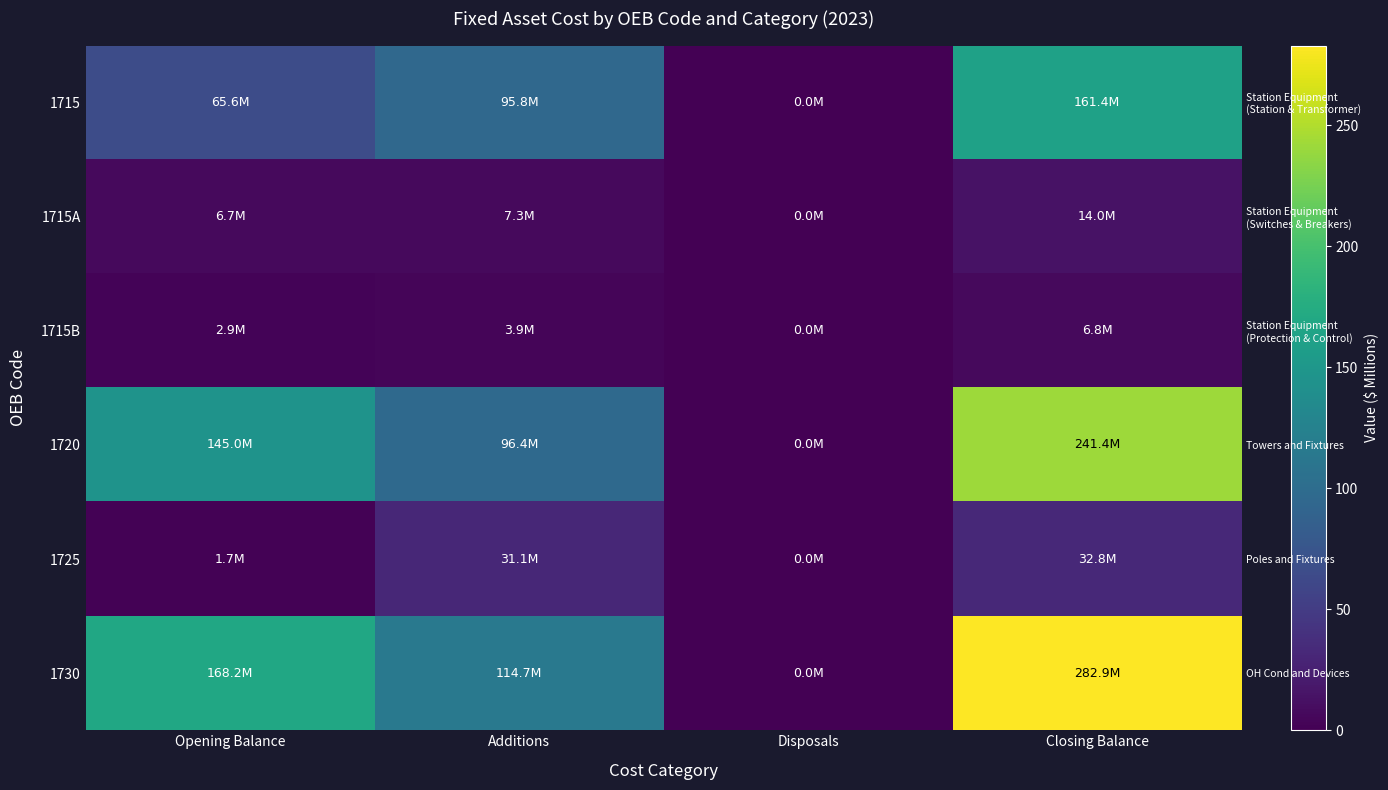

What is the average value of the 1715A series?

7.0